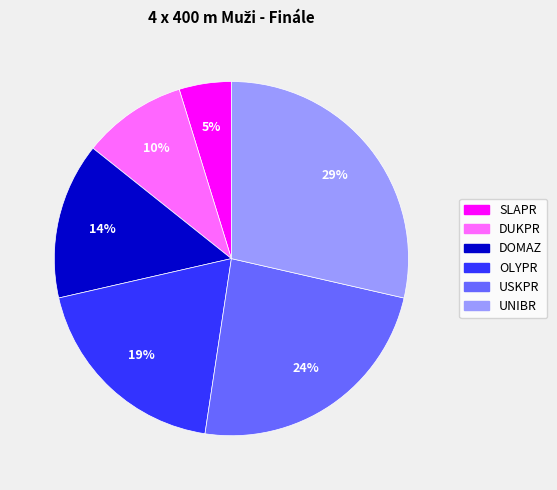

Does any single category account for the majority?

No